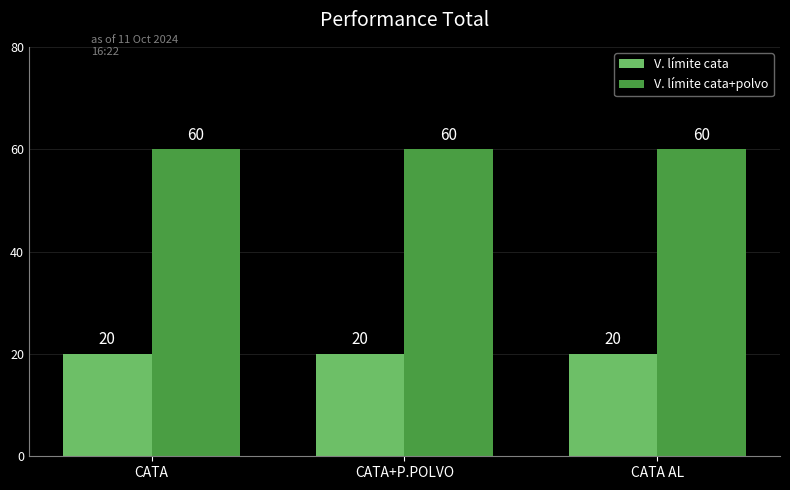

Count the number of categories in the chart.

3